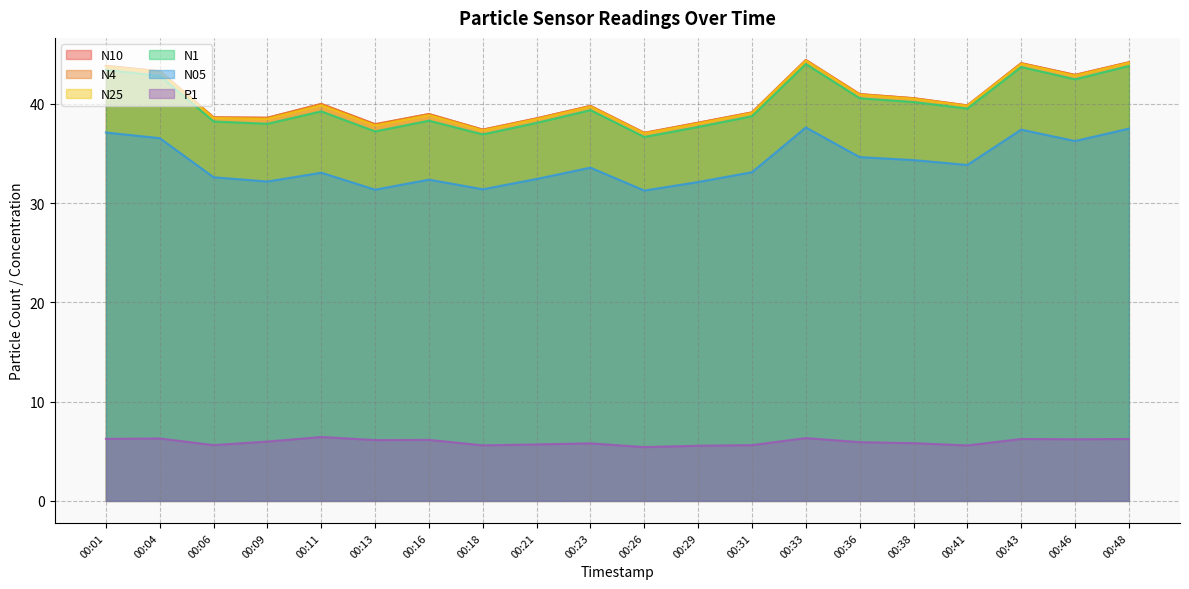

What is the lowest value of the N25 series?

37.0